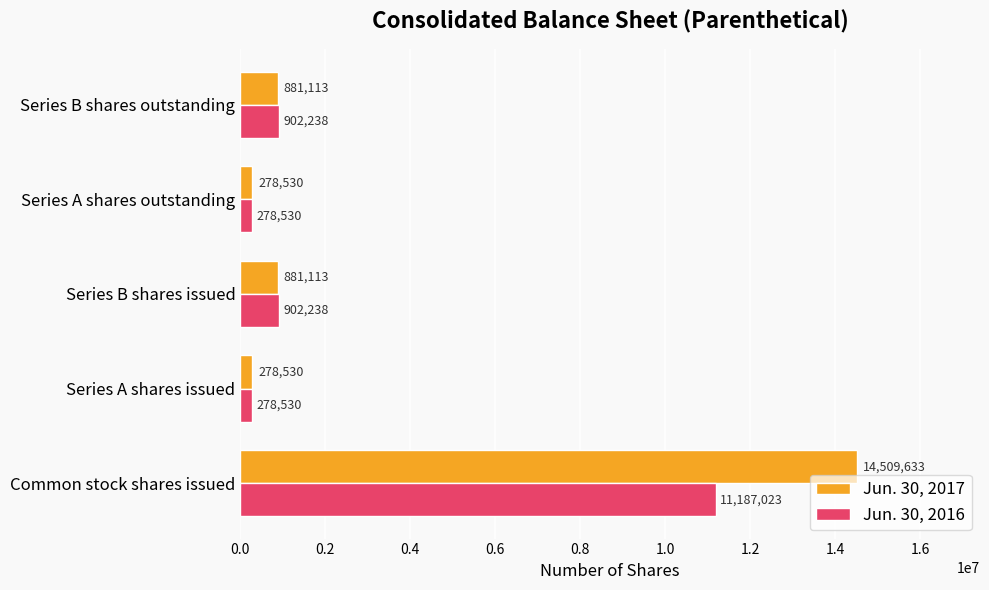

Read the Jun. 30, 2017 value at Series A shares issued, to the nearest 50.

278550